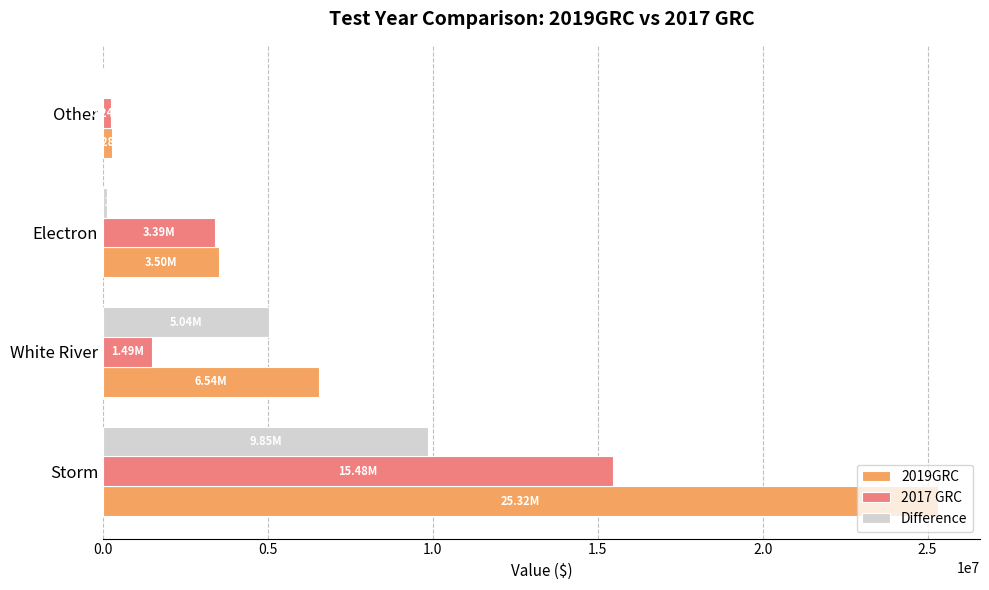

What is the total value across all series at Storm?

50645832.0